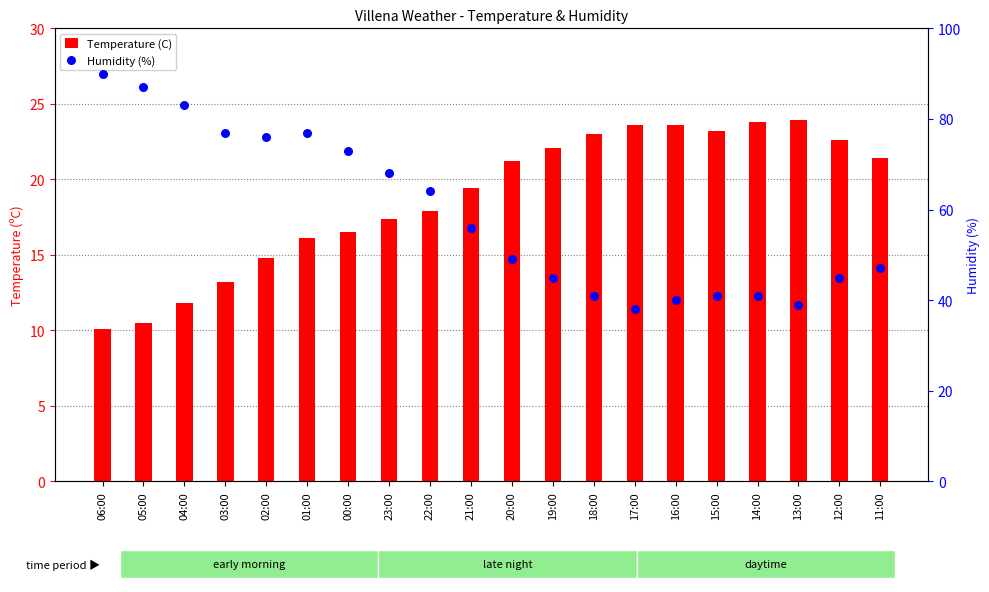

Which series has the largest total across all categories?

Humidity (%)